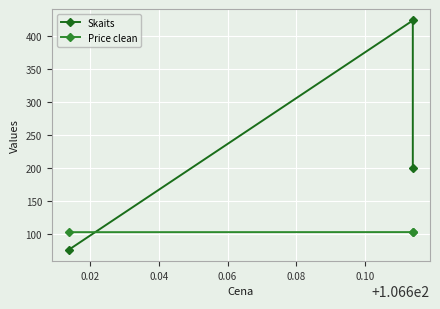

What is the difference between the Skaits values at 0.04 and 0.02?

346.0